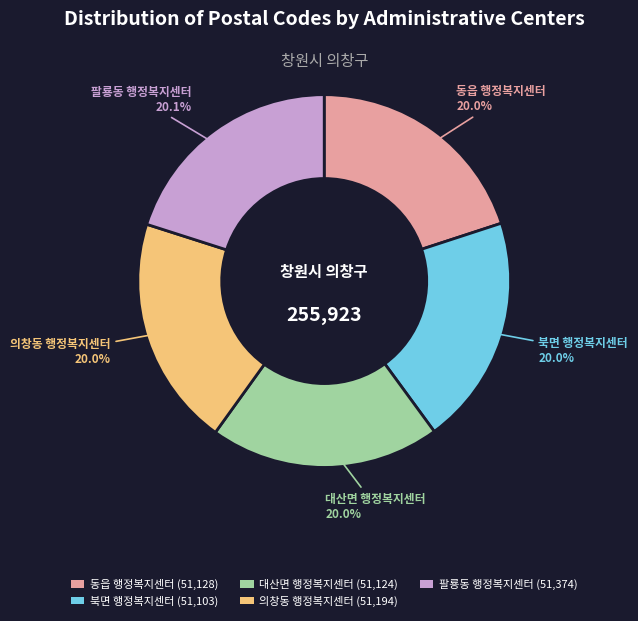

To the nearest percent, what portion does 북면 행정복지센터 represent?

20%